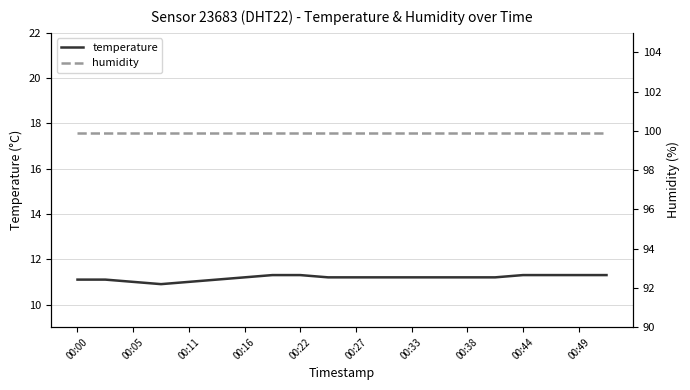

In temperature, how many points are lower than both neighbors (excluding endpoints)?

1